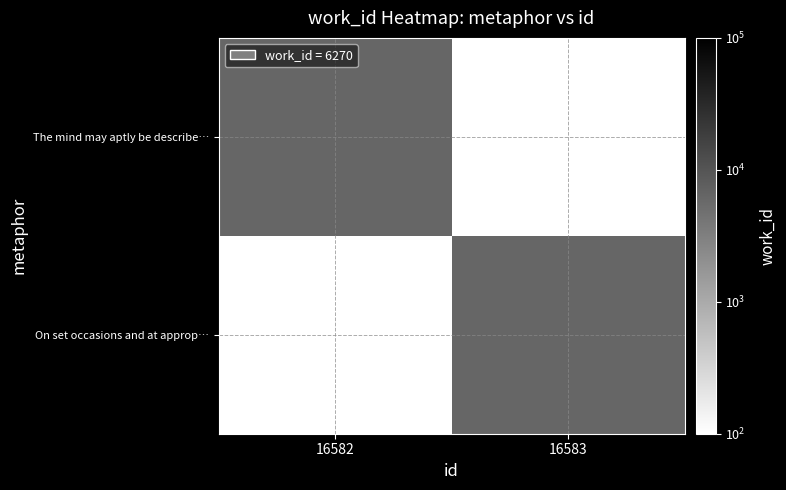

What is the total value across all series at 16582?

6270.0